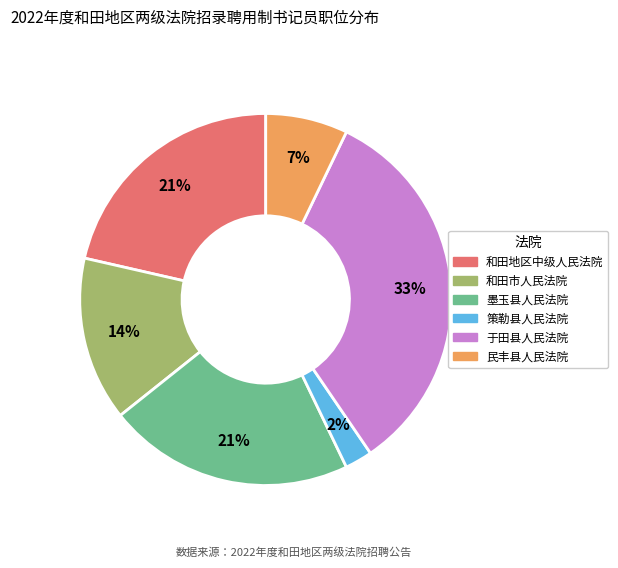

How many segments does this pie chart have?

6